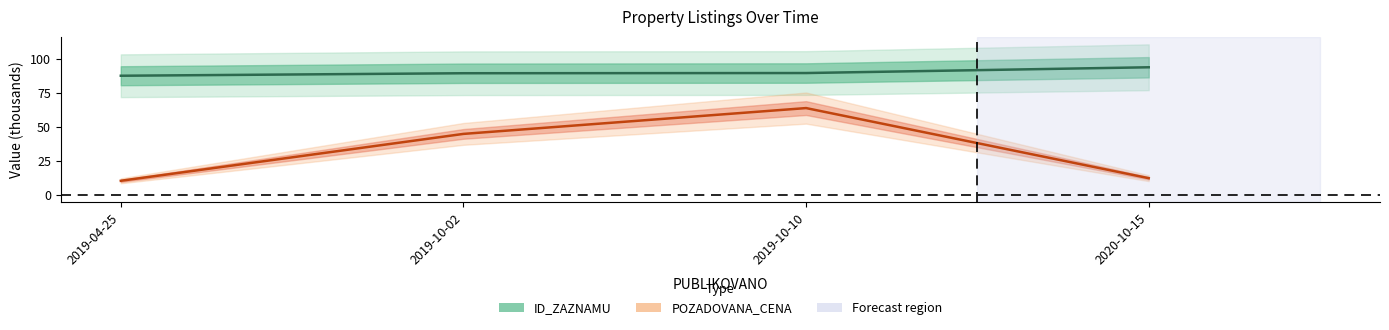

Which series has the largest range (max minus min)?

POZADOVANA_CENA